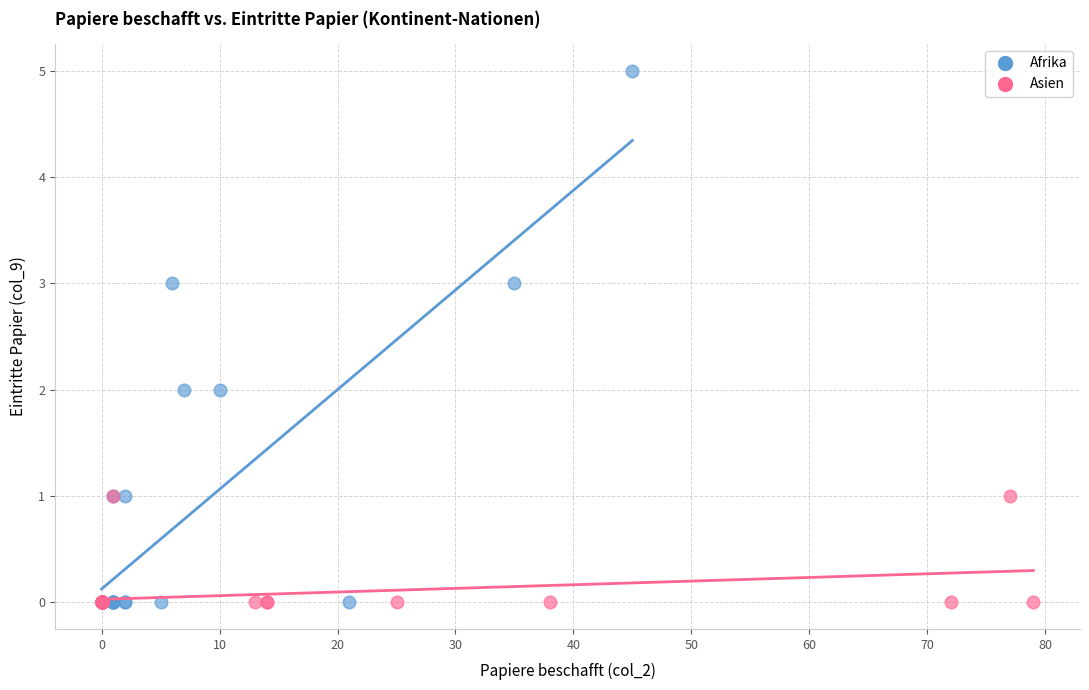

What are all the series names shown in the legend?

Afrika, Asien